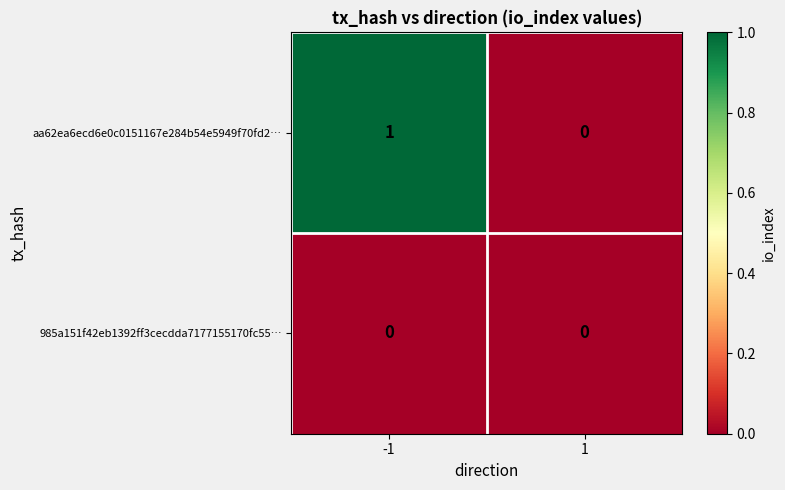

List the series in order of their peak value, highest first.

aa62ea6ecd6e0c0151167e284b54e5949f70fd2…, 985a151f42eb1392ff3cecdda7177155170fc55…